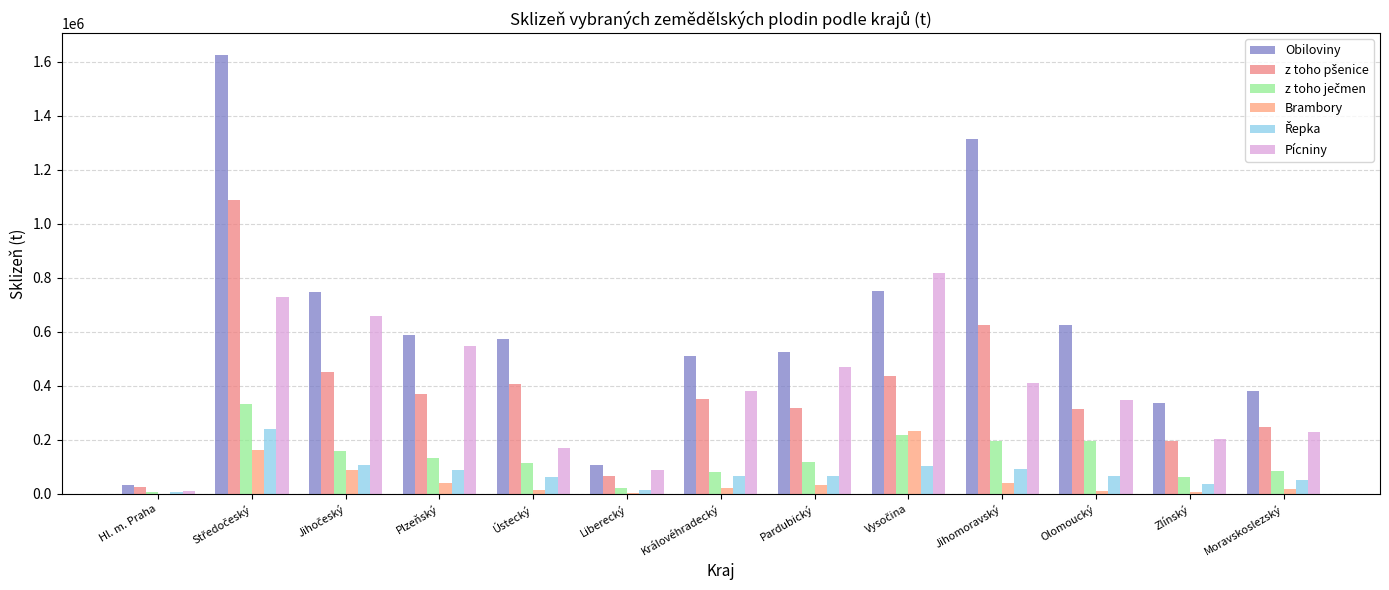

Where is z toho ječmen nearest to the value 170380?

Jihočeský